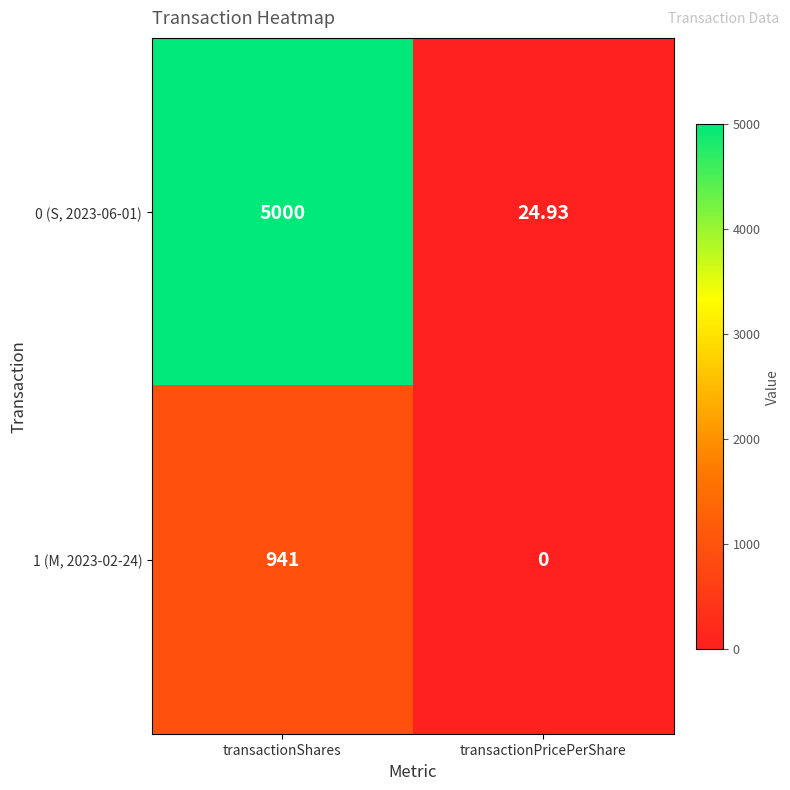

Rank the series by their maximum value, from highest to lowest.

0 (S, 2023-06-01), 1 (M, 2023-02-24)